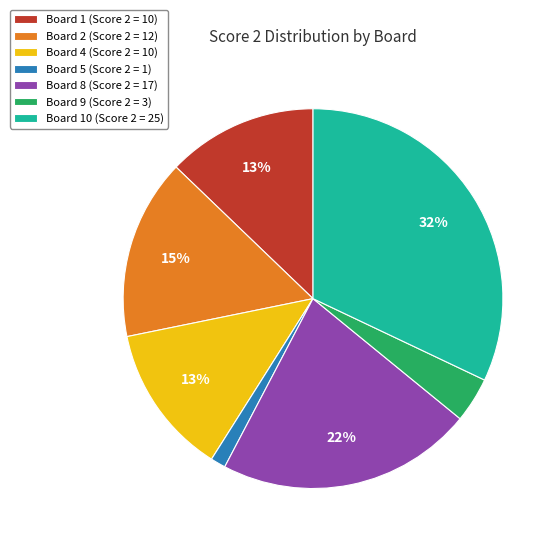

True or false: Board 4 (Score 2 = 10) accounts for 4% of the total.

False